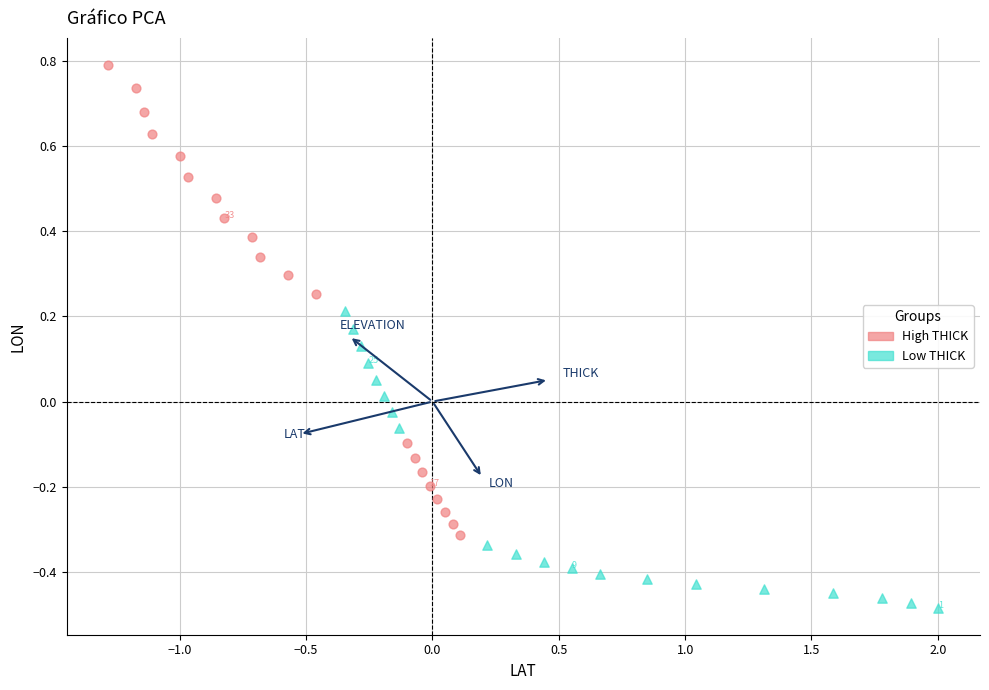

Which series has the widest spread of Y values?

High THICK